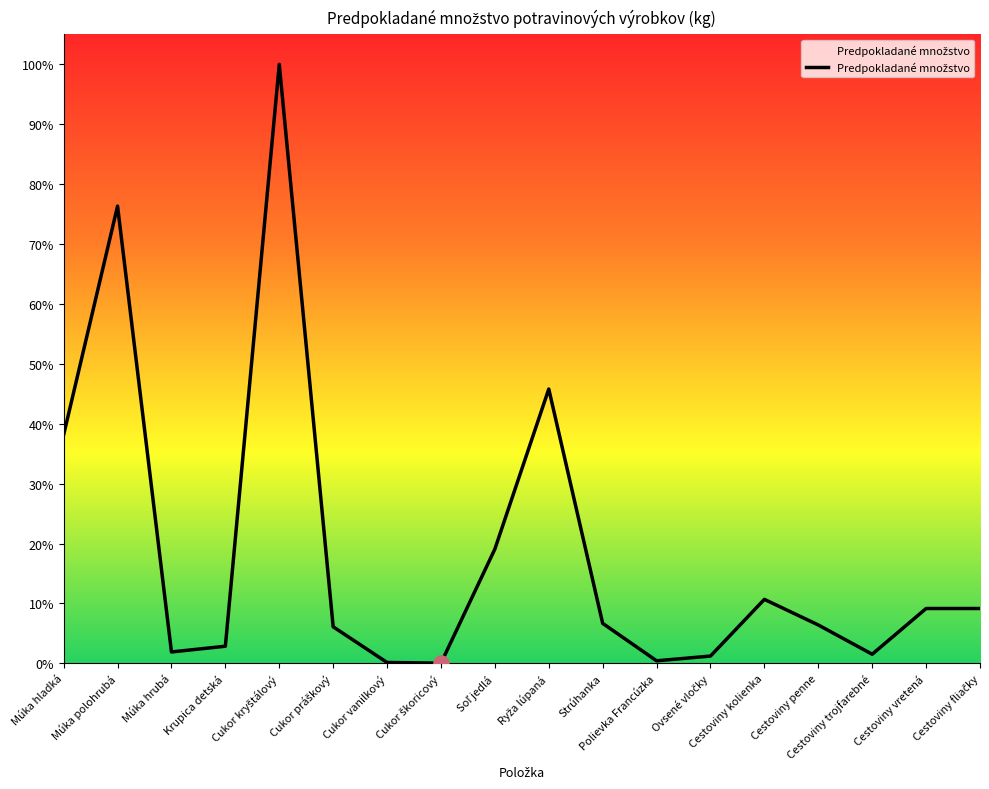

Approximately how many times larger is the value at Strúhanka compared to Ryža lúpaná?

0.1